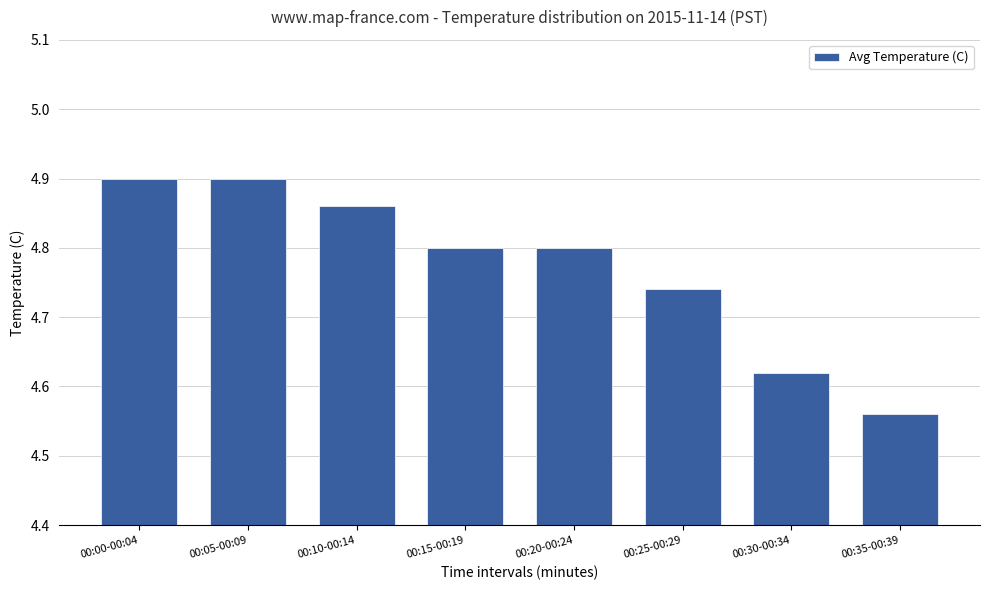

How many values are between 4 and 5?

8